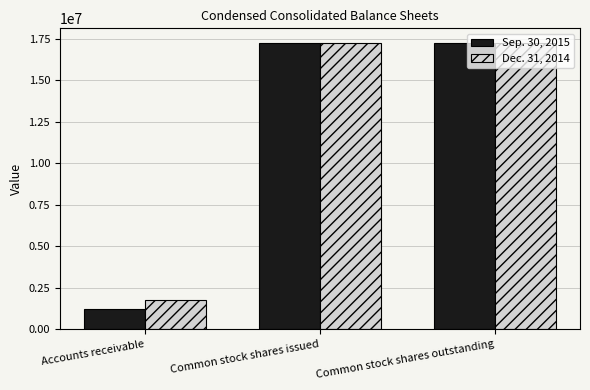

The Sep. 30, 2015 series shows 5487599 at Common stock shares issued. True or false?

False